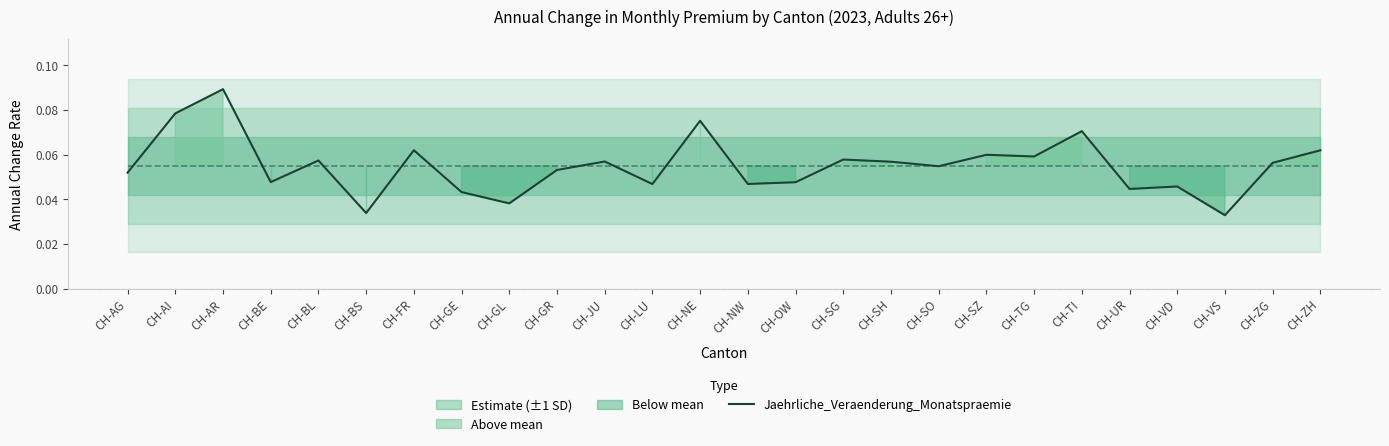

Reading right to left, list all the values displayed in this chart.

CH-ZH=0.1	CH-ZG=0.1	CH-VS=0.0	CH-VD=0.0	CH-UR=0.0	CH-TI=0.1	CH-TG=0.1	CH-SZ=0.1	CH-SO=0.1	CH-SH=0.1	CH-SG=0.1	CH-OW=0.0	CH-NW=0.0	CH-NE=0.1	CH-LU=0.0	CH-JU=0.1	CH-GR=0.1	CH-GL=0.0	CH-GE=0.0	CH-FR=0.1	CH-BS=0.0	CH-BL=0.1	CH-BE=0.0	CH-AR=0.1	CH-AI=0.1	CH-AG=0.1